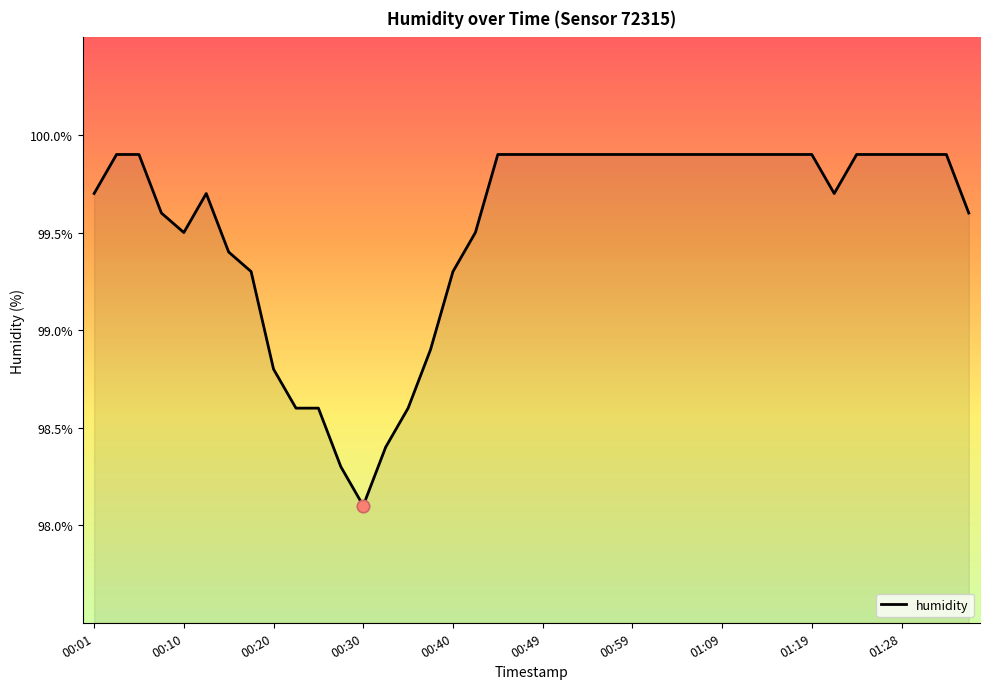

What is the minimum value shown in the chart?

98.1